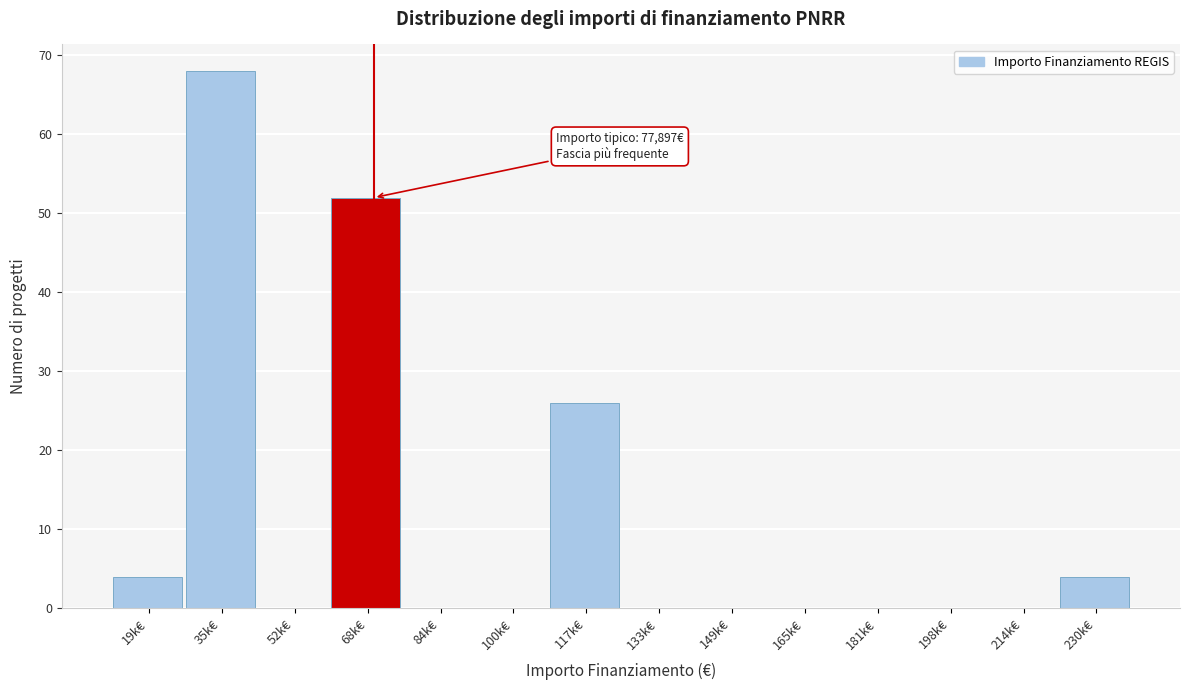

Reading left to right, what are all the values shown in this chart?

19k€=4	35k€=68	52k€=0	68k€=52	84k€=0	100k€=0	117k€=26	133k€=0	149k€=0	165k€=0	181k€=0	198k€=0	214k€=0	230k€=4